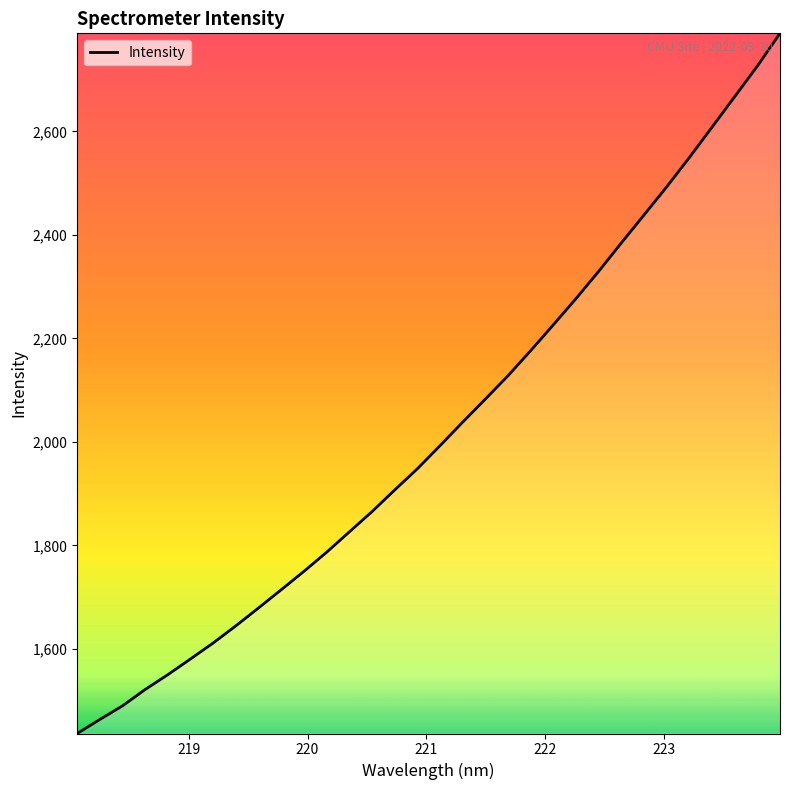

What is the minimum value shown in the chart?

1436.7